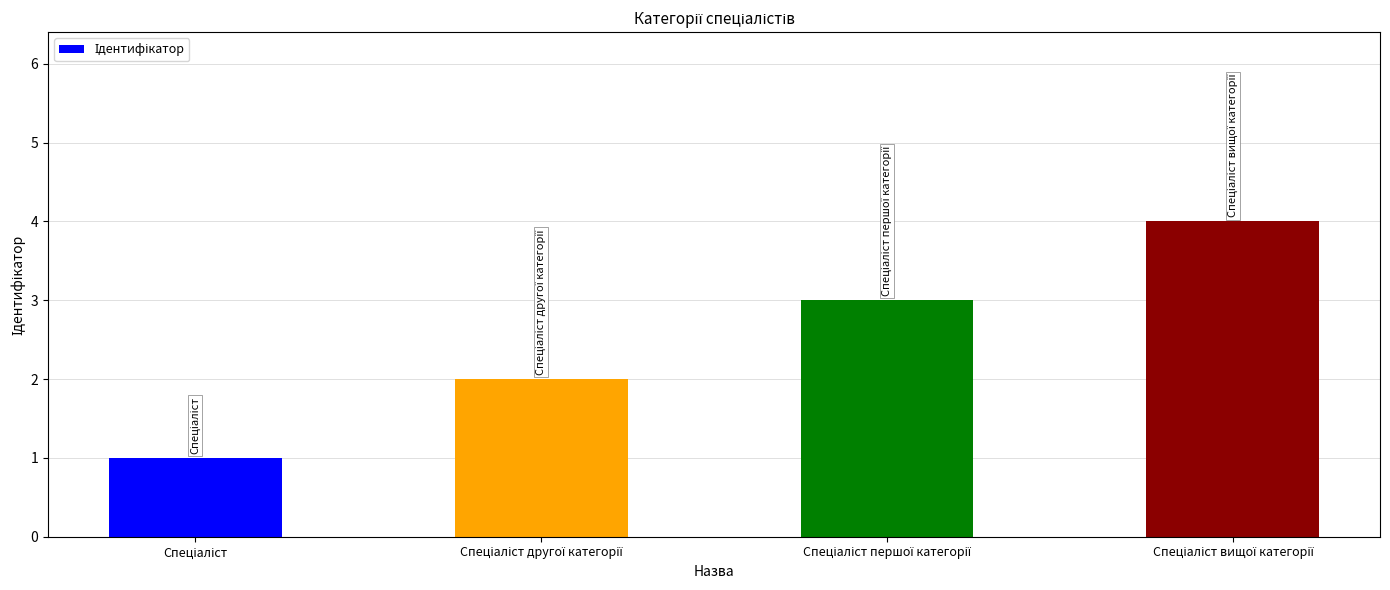

Reading right to left, extract all data points from this chart.

4	3	2	1